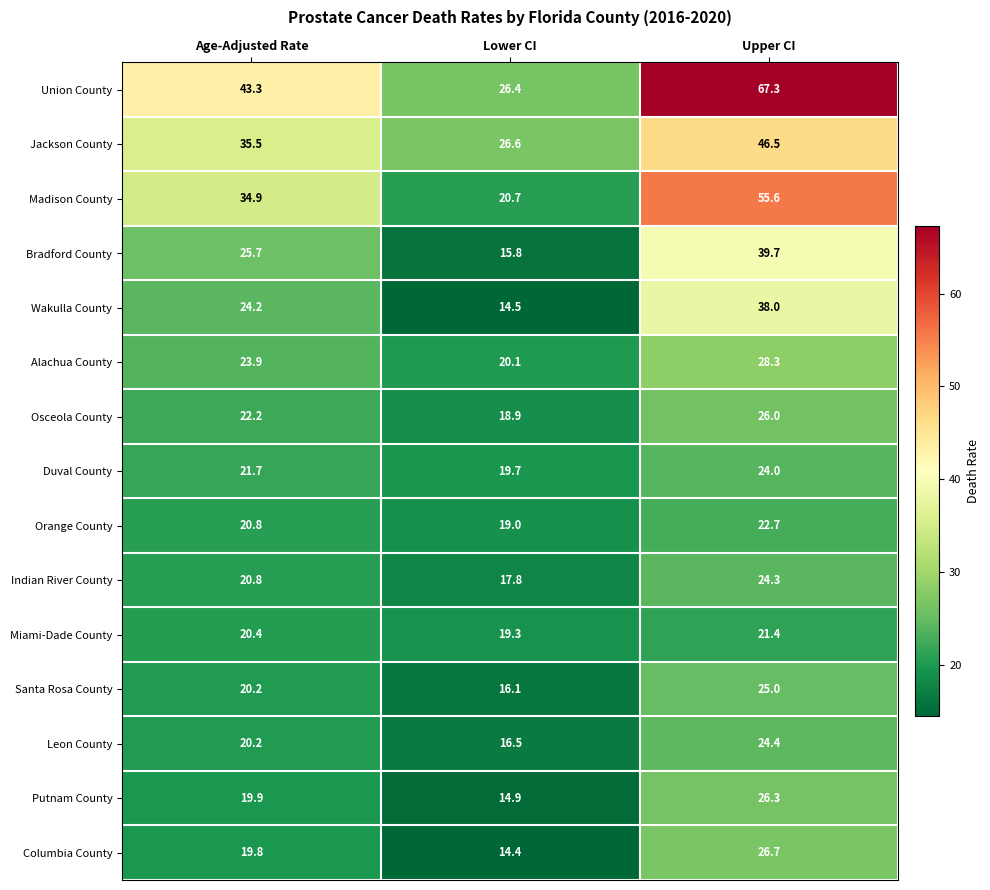

Rank the series by their maximum value, from lowest to highest.

Miami-Dade County, Orange County, Duval County, Indian River County, Leon County, Santa Rosa County, Osceola County, Putnam County, Columbia County, Alachua County, Wakulla County, Bradford County, Jackson County, Madison County, Union County